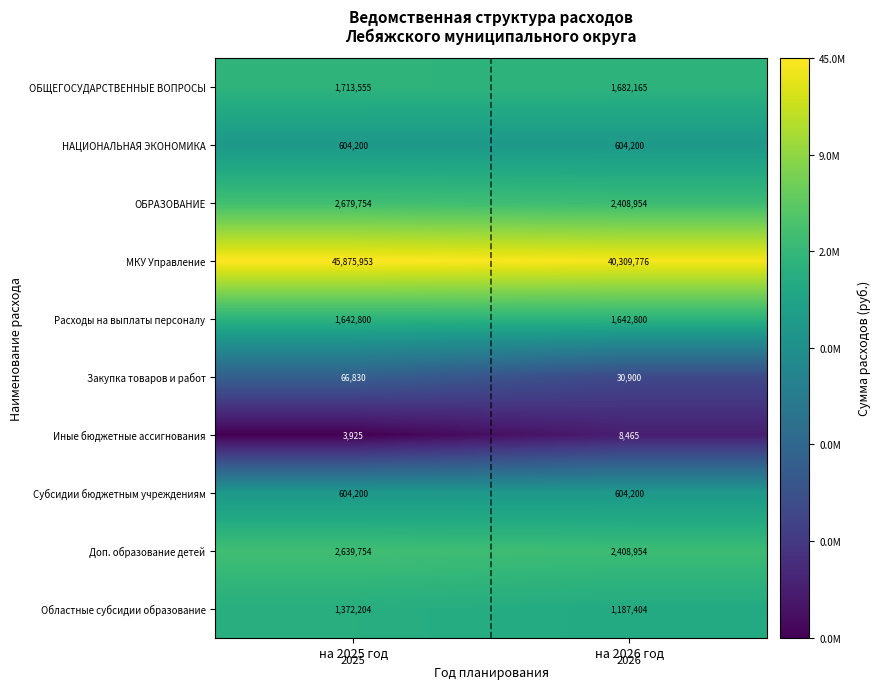

True or false: МКУ Управление has a value of 40309776 at на 2026 год.

True